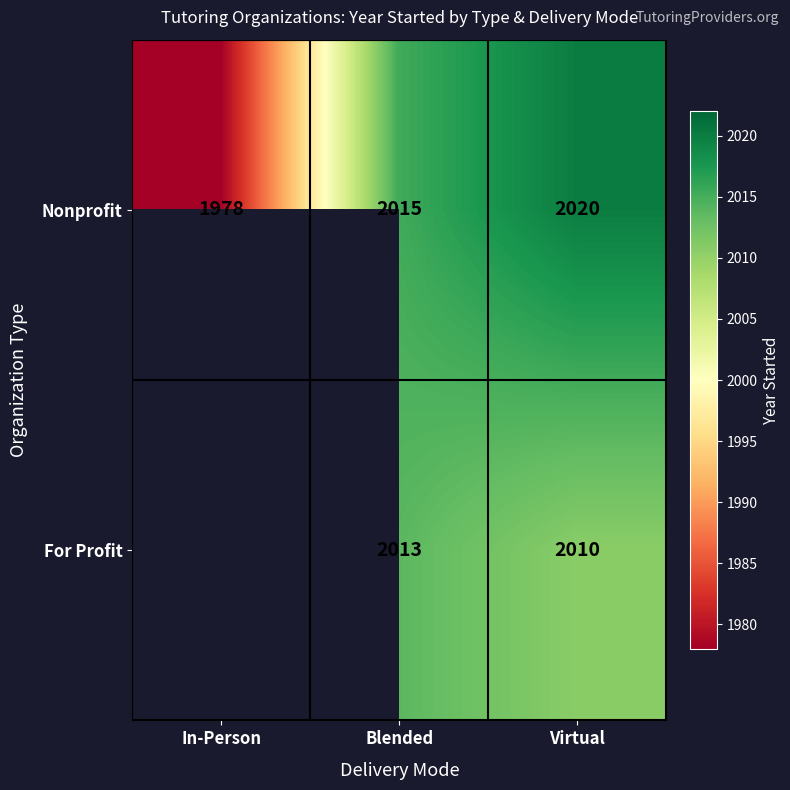

Between Virtual and Blended, which is larger?

Virtual